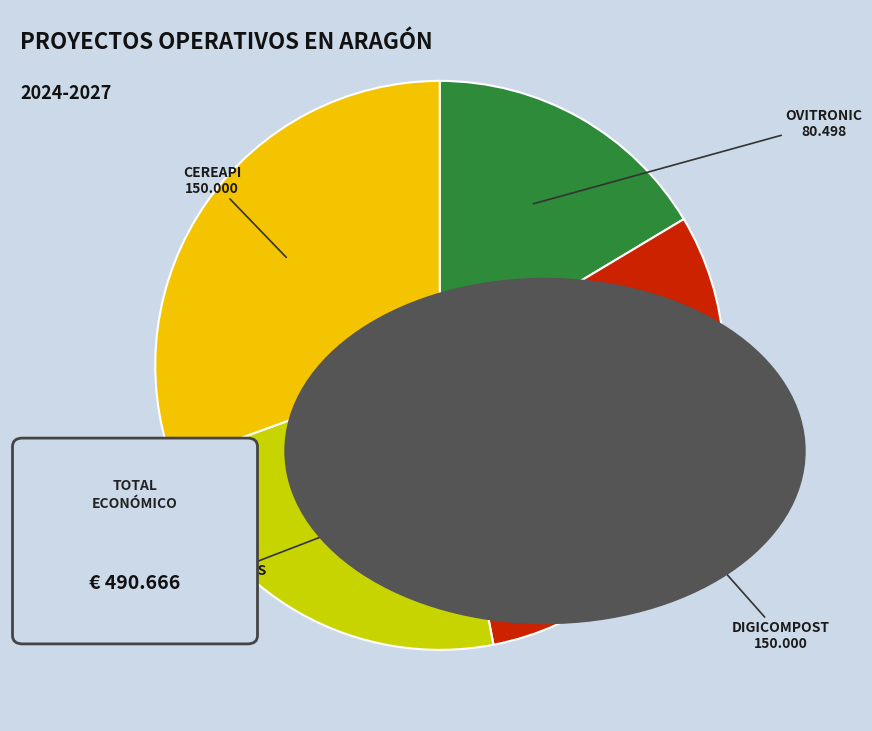

Is there a majority slice in this chart?

No